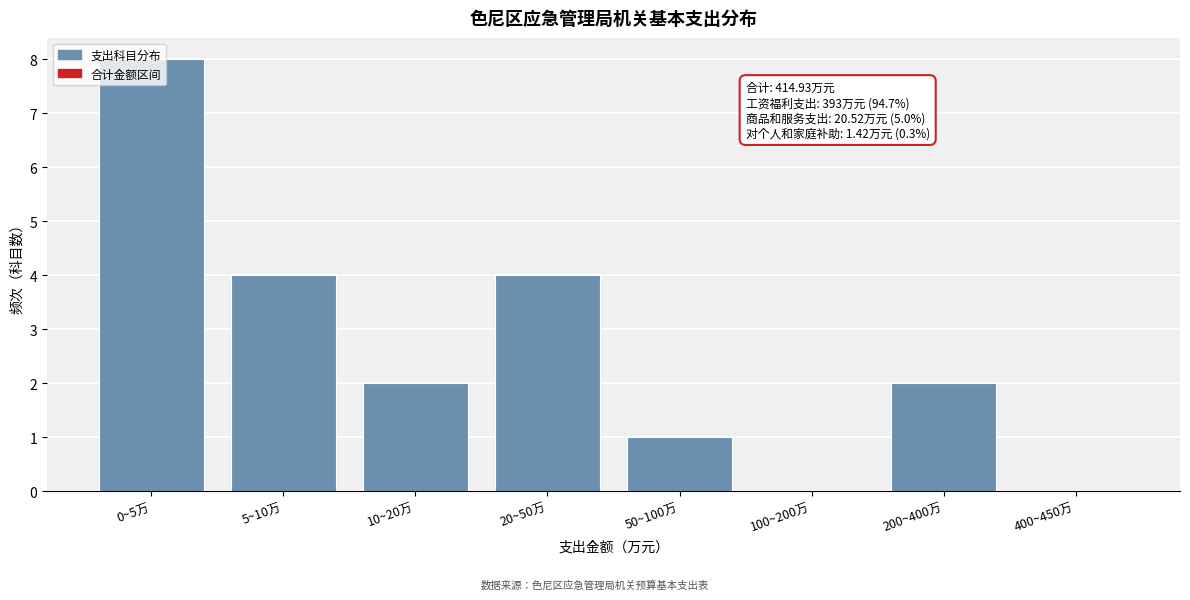

What is the change in value from 20~50万 to 50~100万?

-3